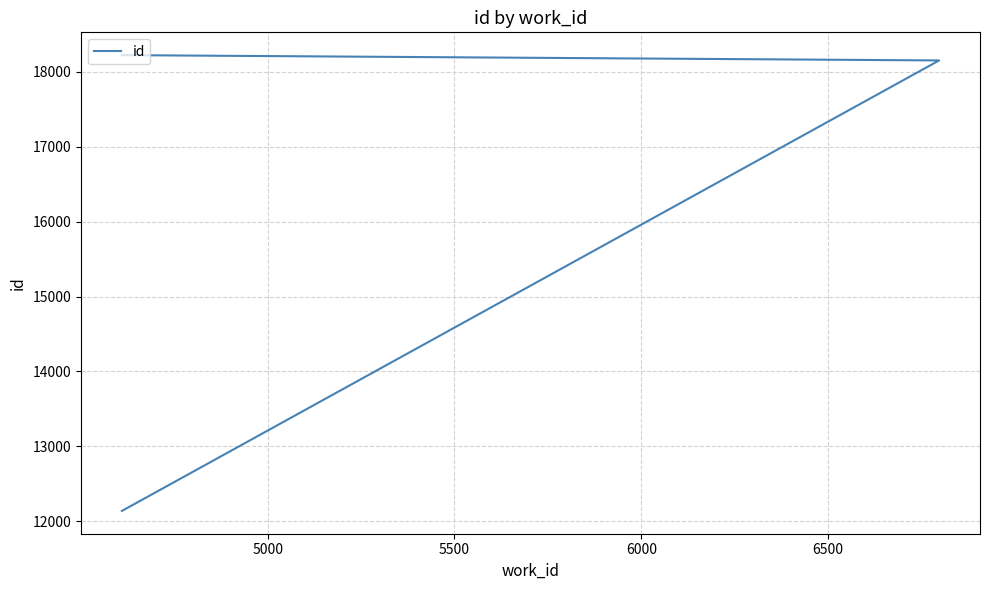

What is the value of the 1st point from the left?

12137